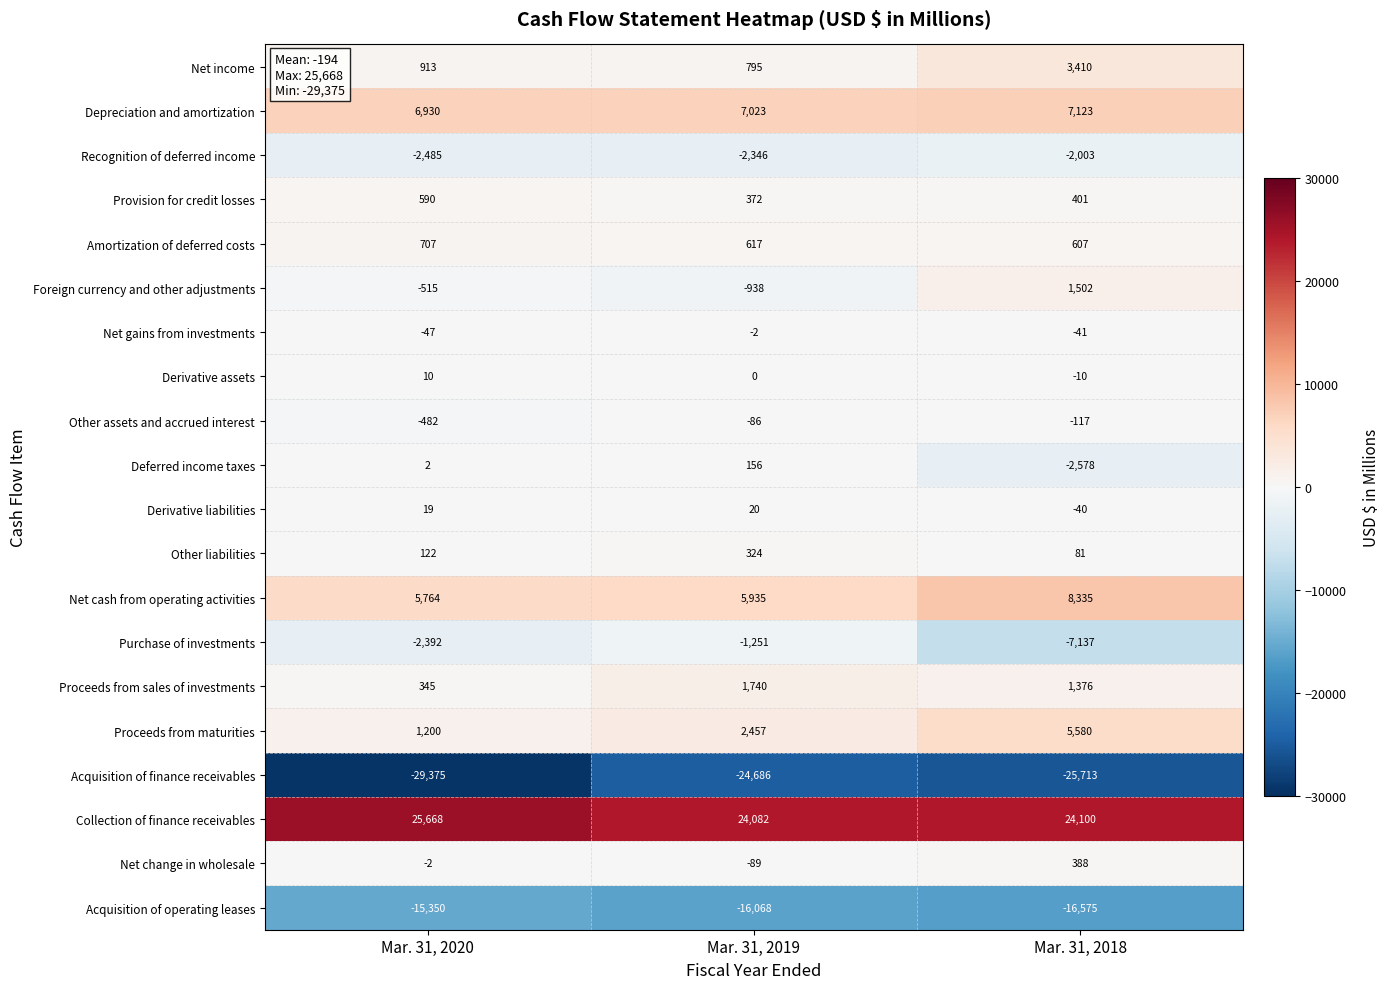

What is the difference between the maximum and minimum values in the Other assets and accrued interest series?

396